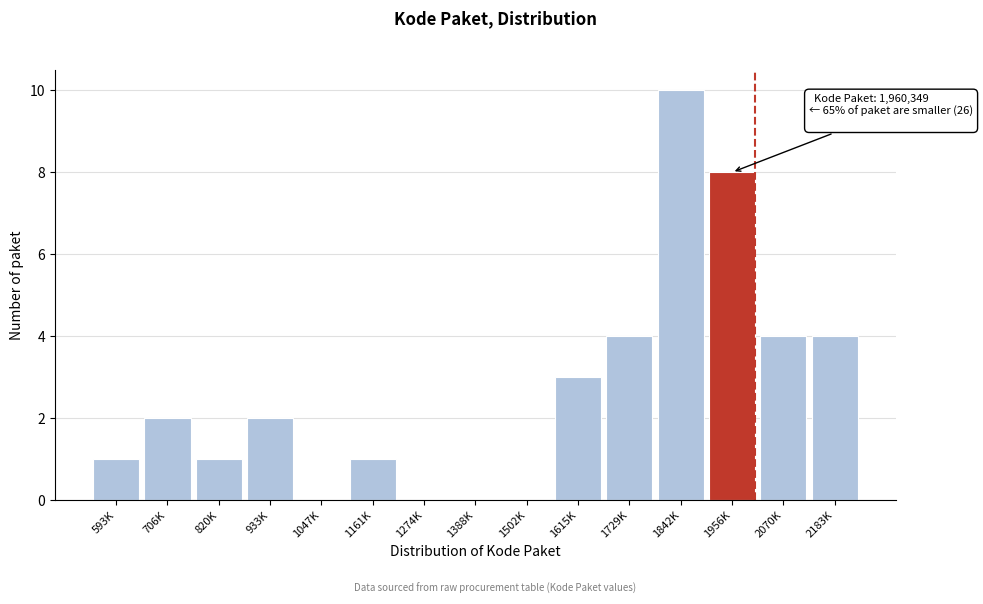

Reading right to left, extract all data points from this chart.

2183K=4	2070K=4	1956K=8	1842K=10	1729K=4	1615K=3	1502K=0	1388K=0	1274K=0	1161K=1	1047K=0	933K=2	820K=1	706K=2	593K=1